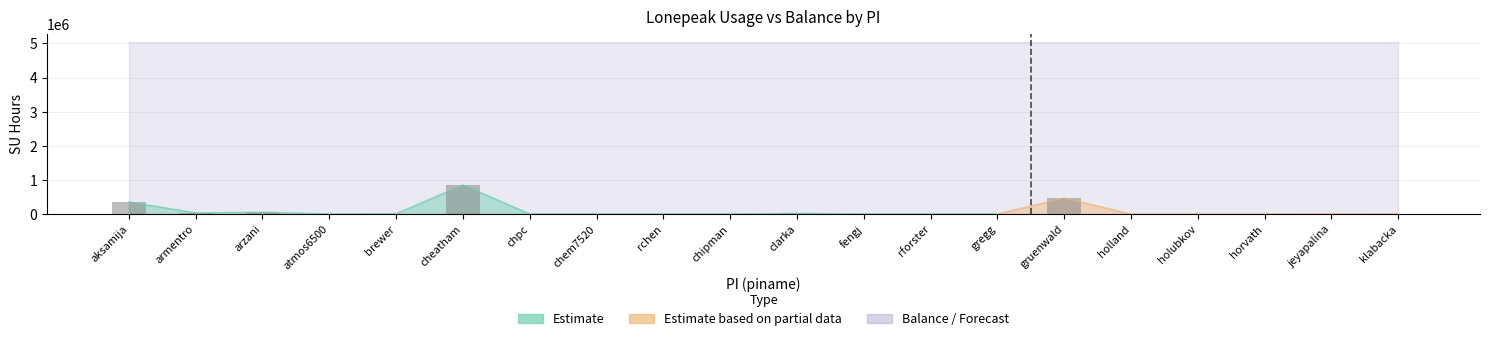

What is the change in value from gregg to klabacka?

-2409.6